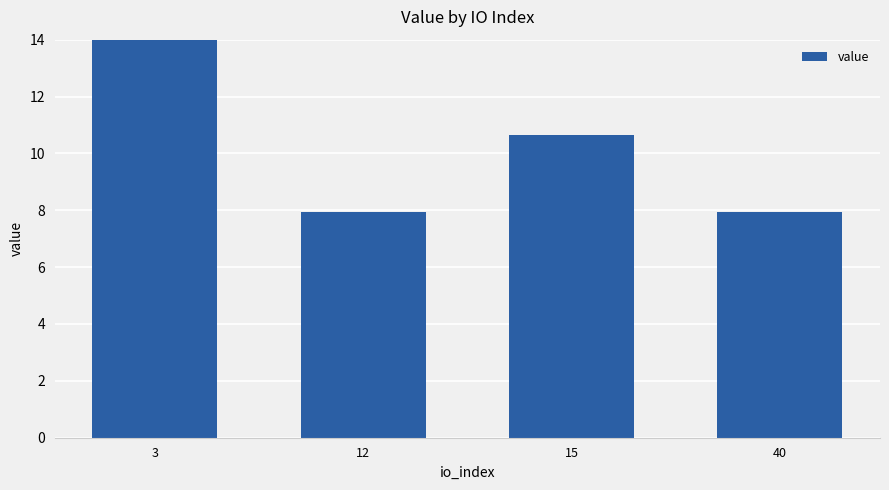

At which category does the chart reach its peak across all series?

3